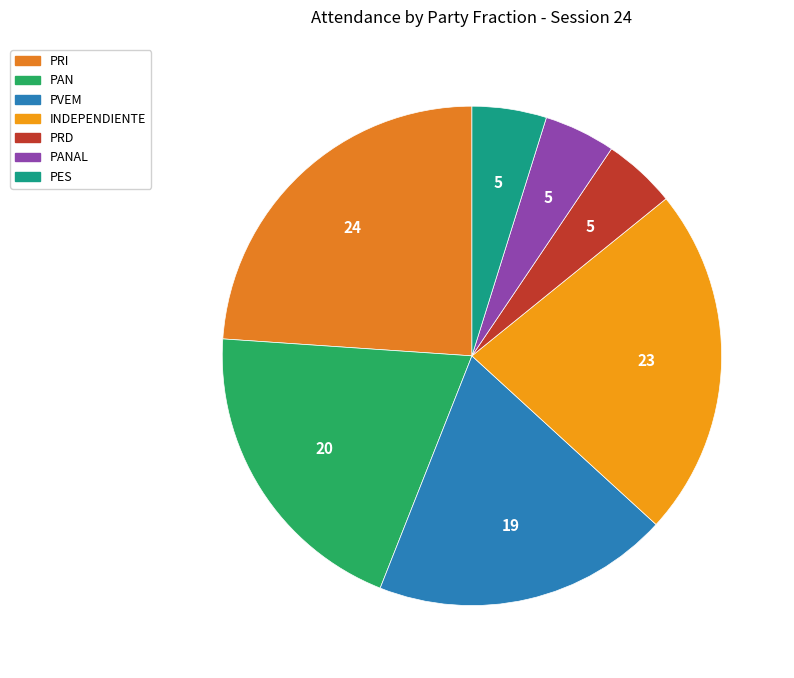

Rank the categories by value from highest to lowest.

PRI, INDEPENDIENTE, PAN, PVEM, PES, PRD, PANAL